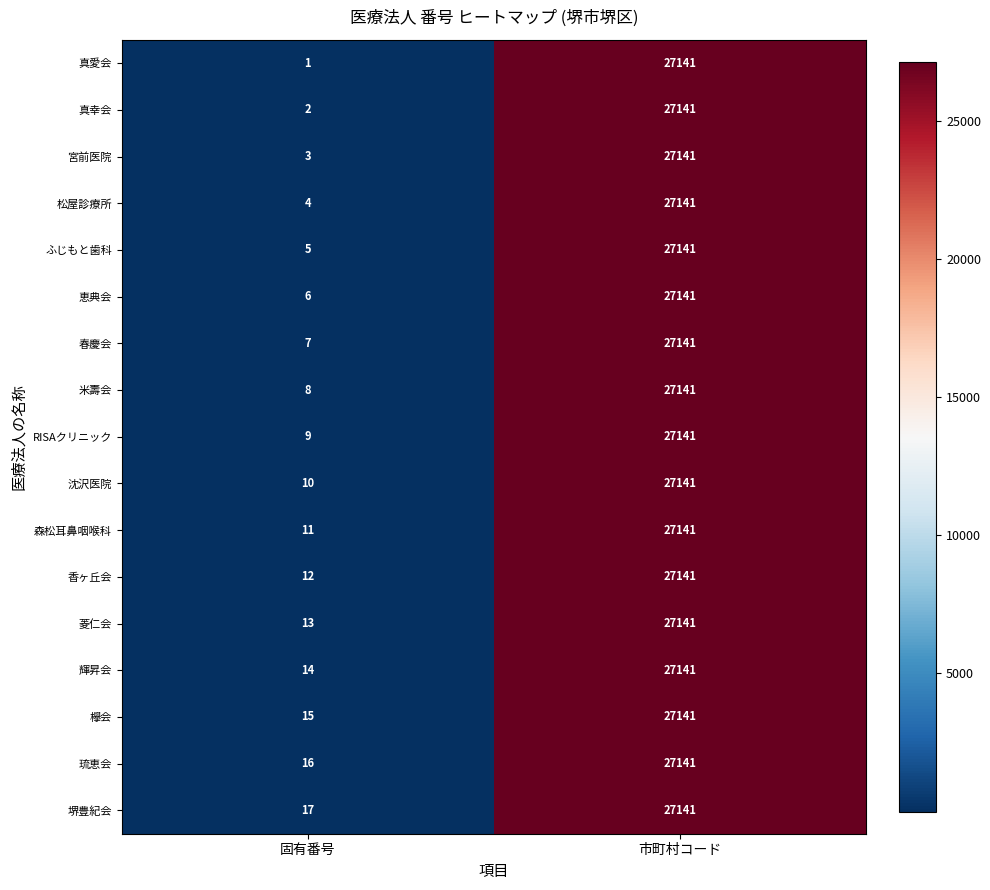

What is the average value of the 堺豊紀会 series?

13579